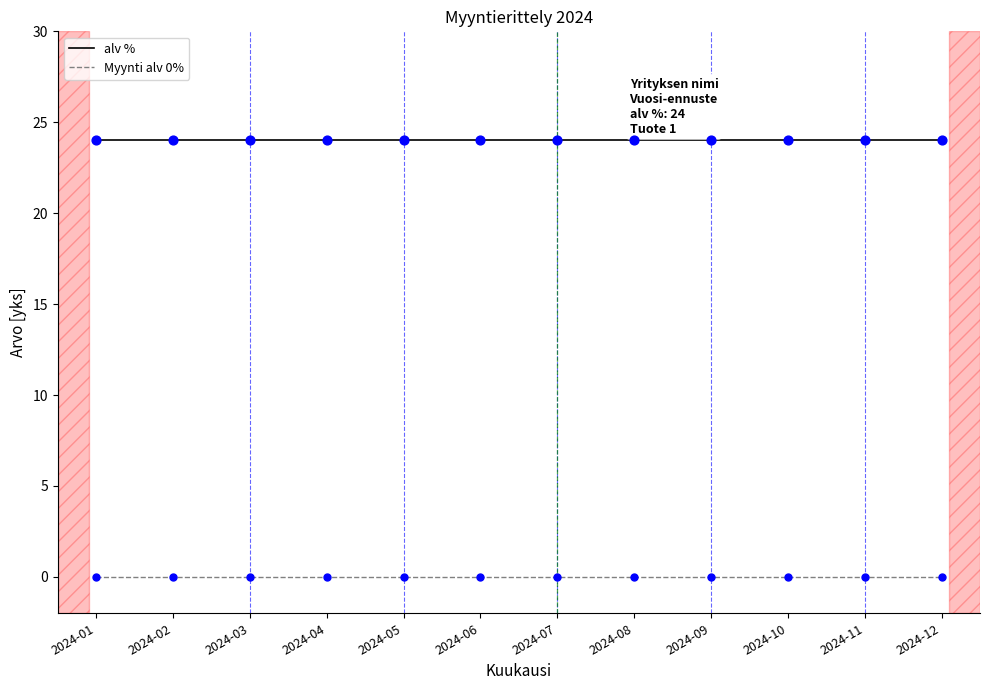

What is the total value across all series at 2024-04?

24